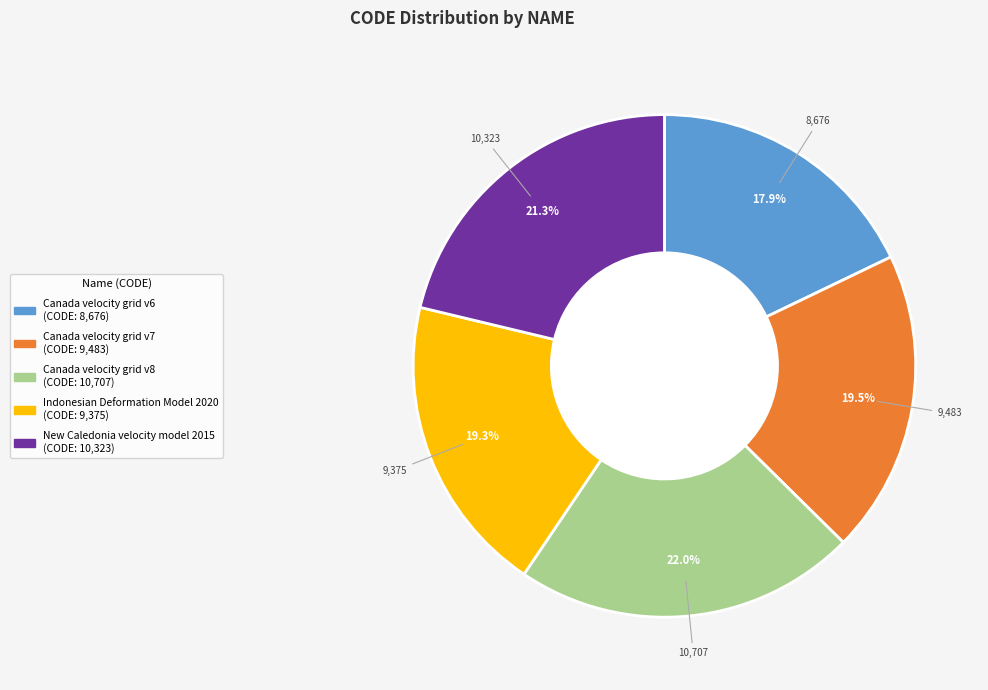

Which category has the biggest portion of the pie?

Canada velocity grid v8